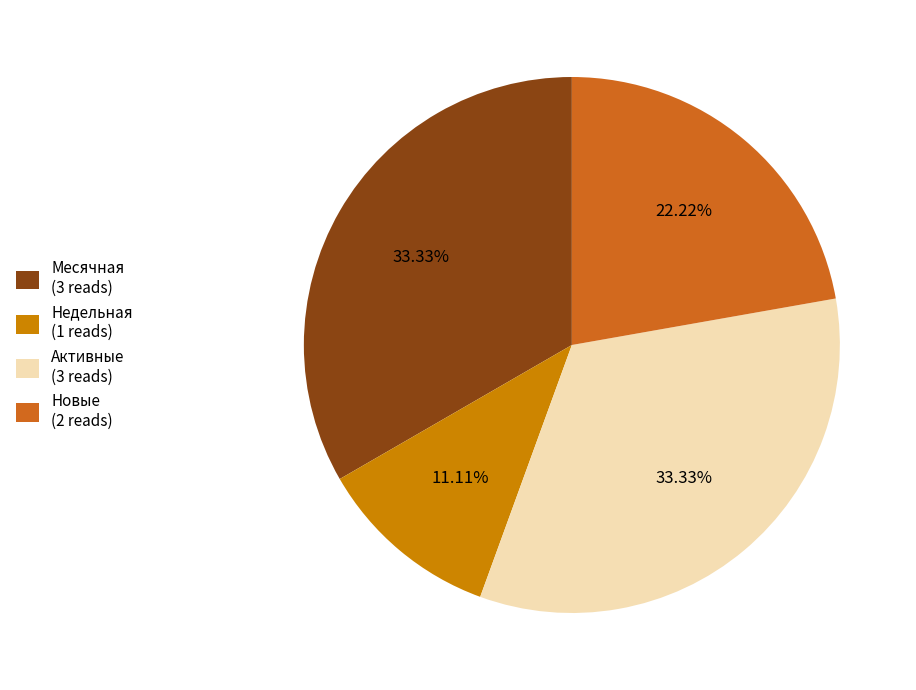

What is the ratio of the value at Месячная (3 reads) to the value at Активные (3 reads)?

1.0